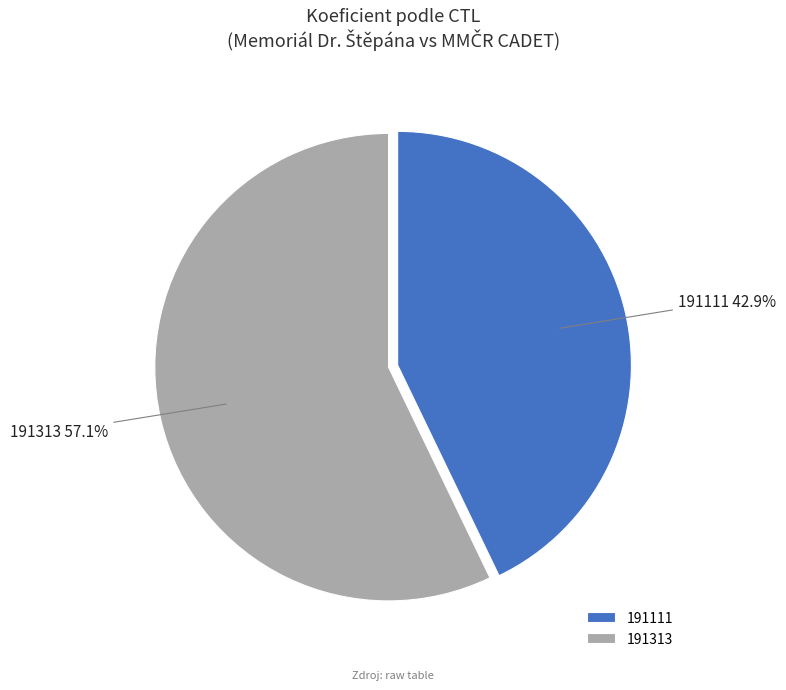

How much of the chart is everything except 191313?

42.9%